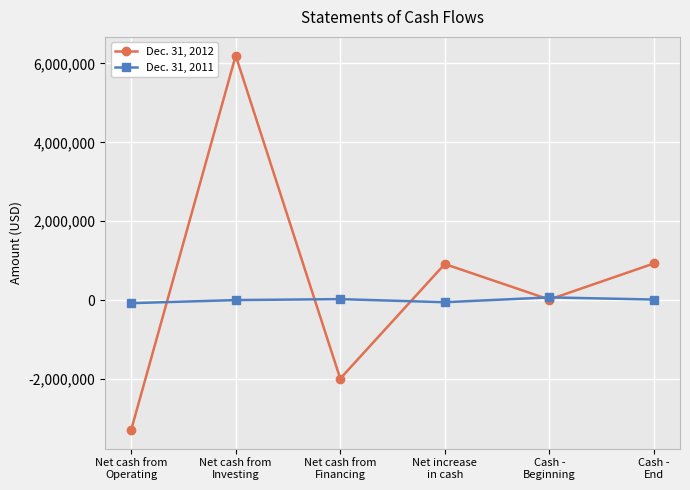

Between Net increase
in cash and Cash -
Beginning, which series saw the biggest shift?

Dec. 31, 2012